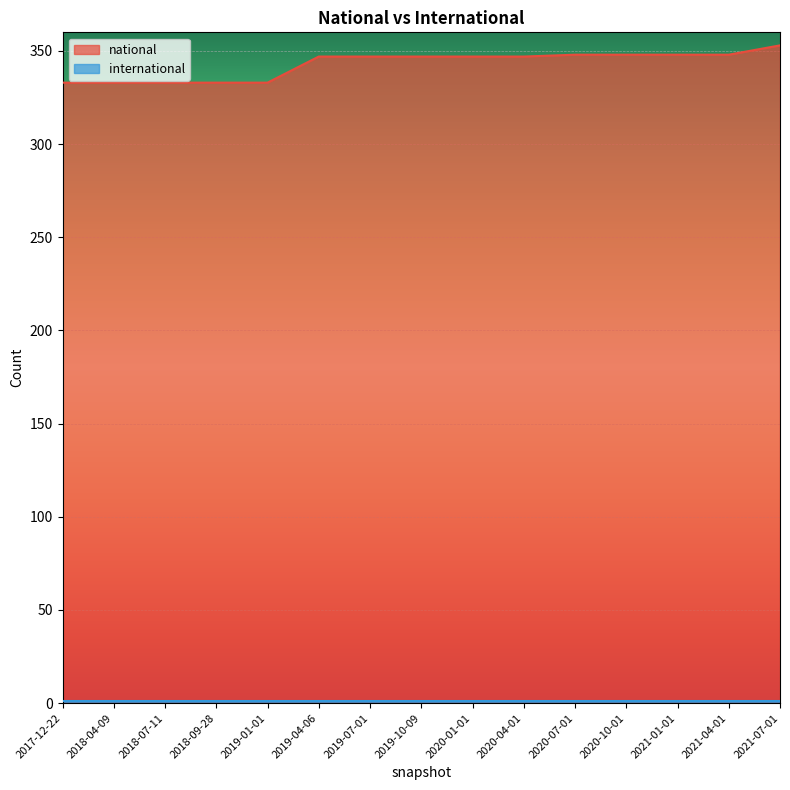

Reading right to left, transcribe all the data shown in this chart.

2021-07-01=353	2021-04-01=348	2021-01-01=348	2020-10-01=348	2020-07-01=348	2020-04-01=347	2020-01-01=347	2019-10-09=347	2019-07-01=347	2019-04-06=347	2019-01-01=333	2018-09-28=333	2018-07-11=333	2018-04-09=333	2017-12-22=333